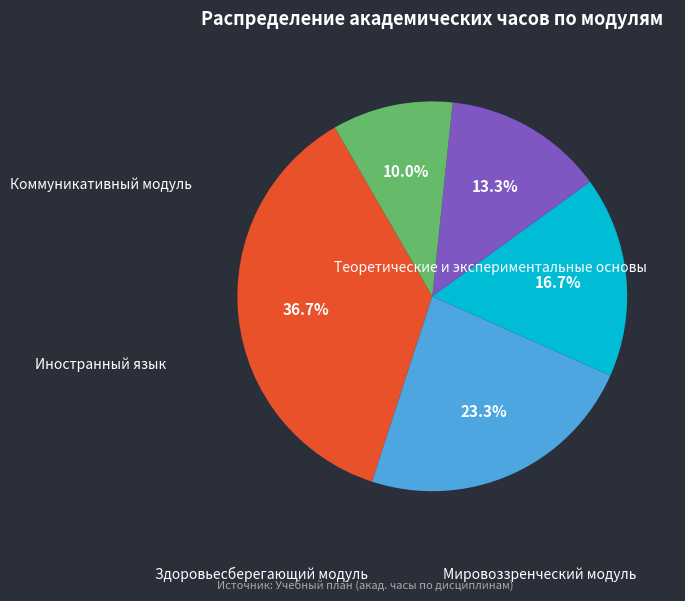

How much of the chart is everything except Теоретические и экспериментальные основы?

63.3%